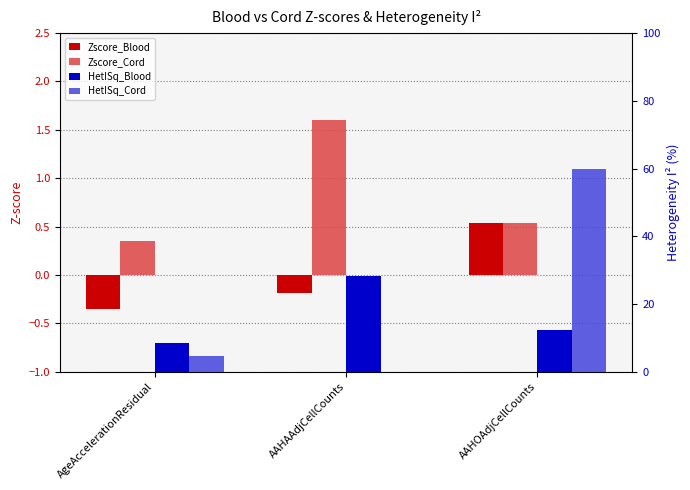

Rank the series by their maximum value, from lowest to highest.

Zscore_Blood, Zscore_Cord, HetISq_Blood, HetISq_Cord